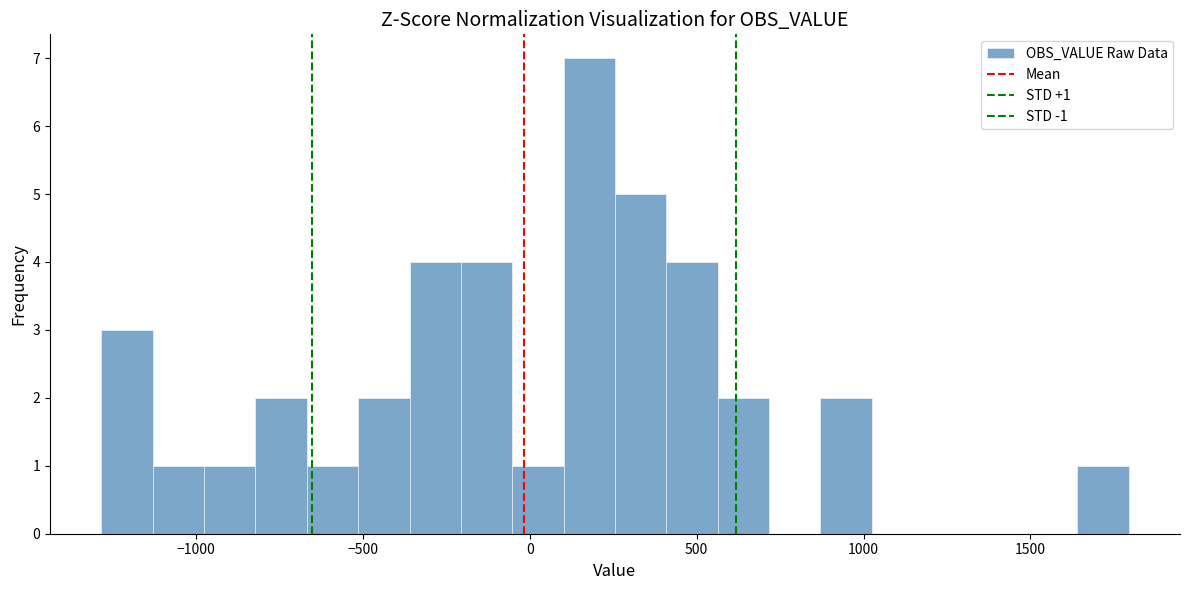

Around what value on the x-axis is the tallest bar? Give the approximate position of its centre, as read against the axis.

200